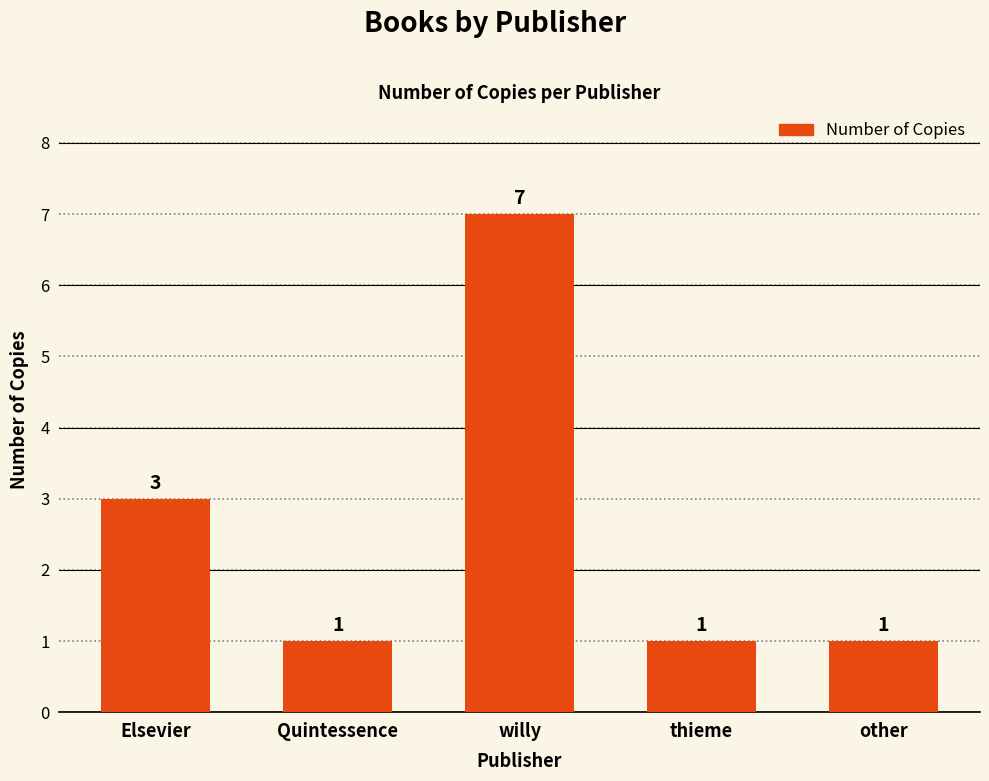

What position from the left is willy?

3